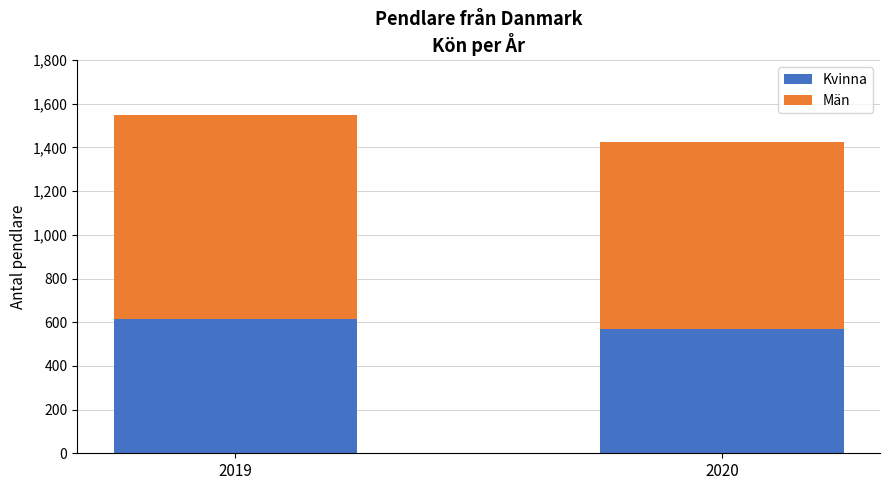

Are the bars horizontal?

No